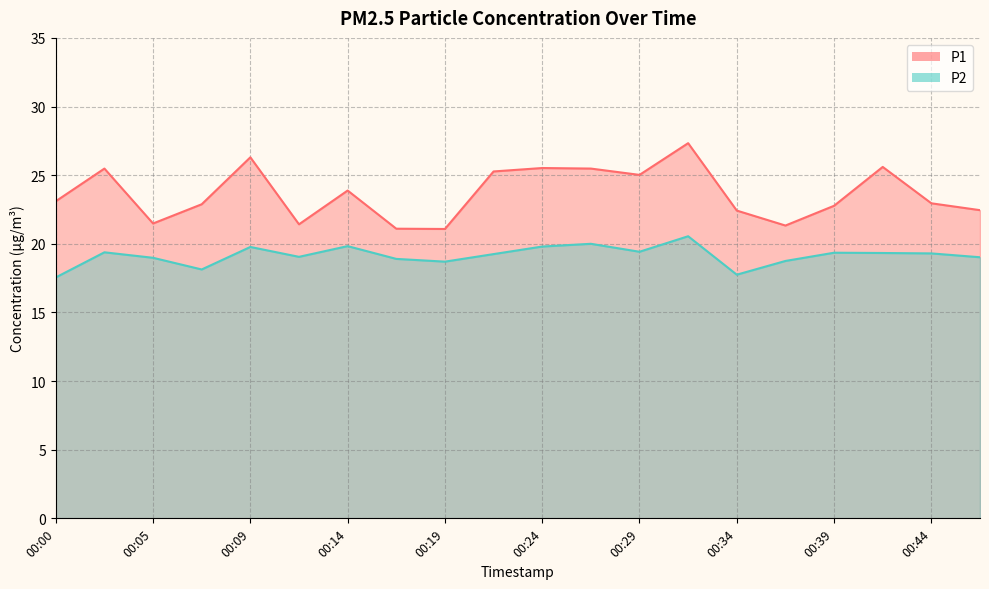

What is the approximate value of P1 at 00:05?

21.5